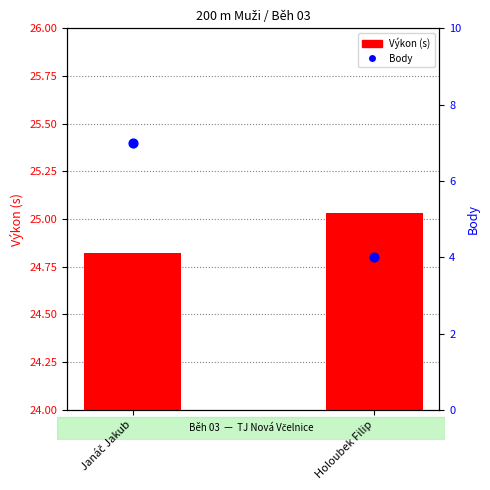

Is the value of Body at Holoubek Filip greater than the value of Výkon (s) at Janáč Jakub?

No